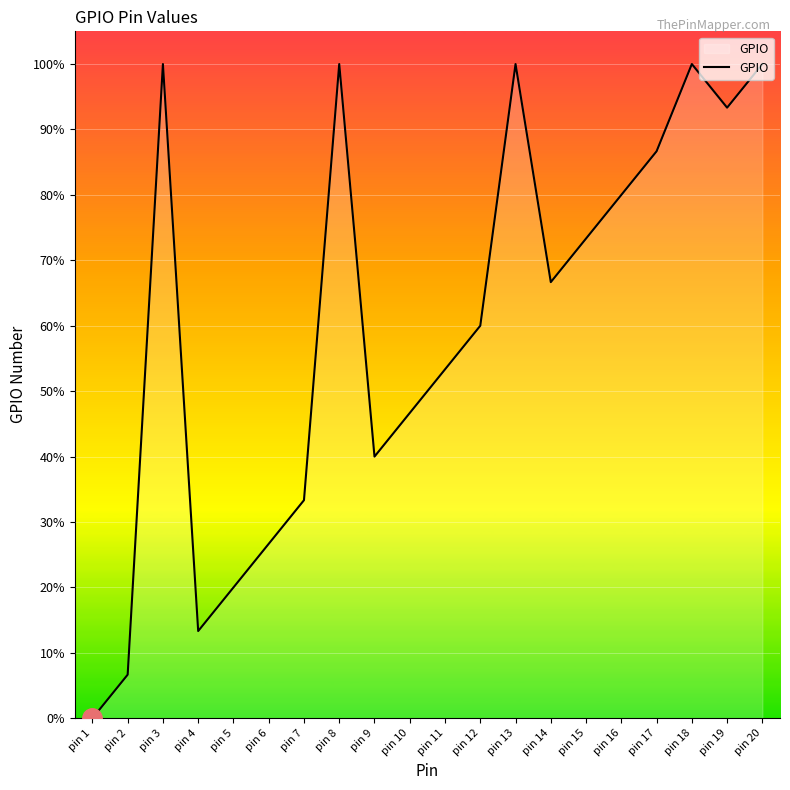

At which category does the chart reach its minimum across all series?

pin 1